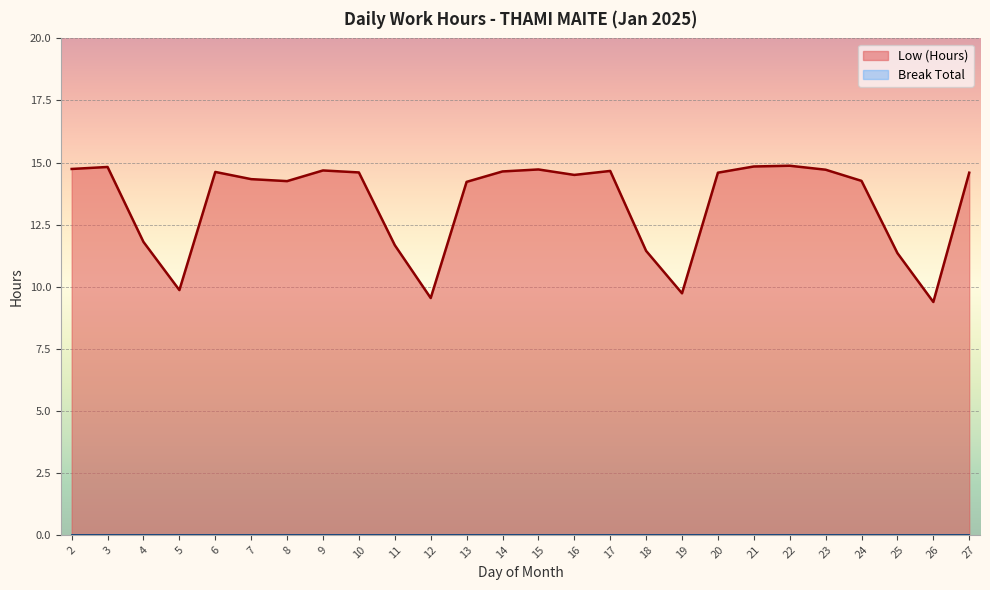

Where does the data first go above 14?

2